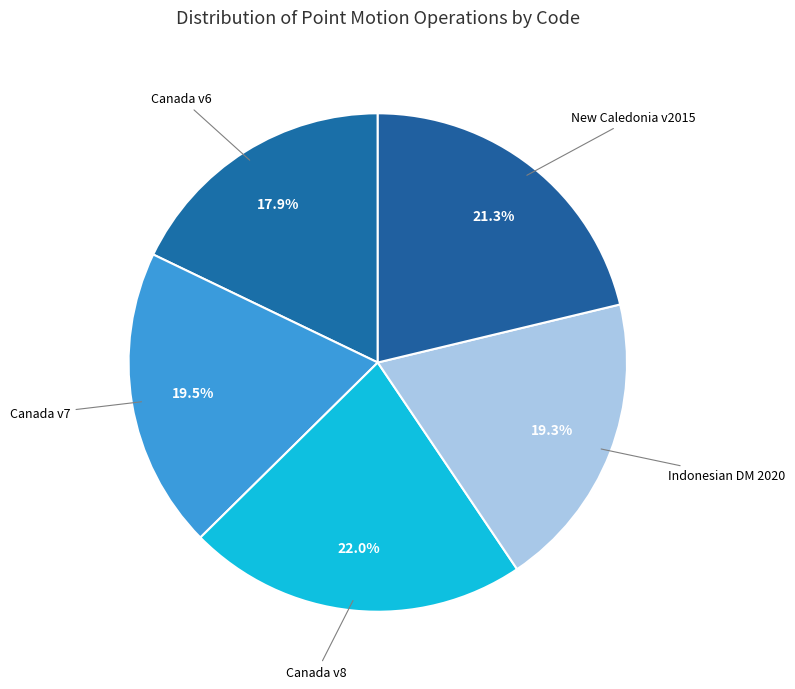

Is there any slice that represents more than half of the pie?

No